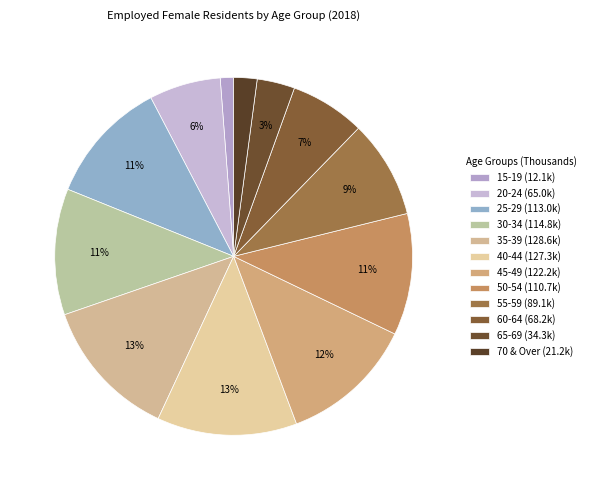

Which category has the smallest portion of the pie?

15-19